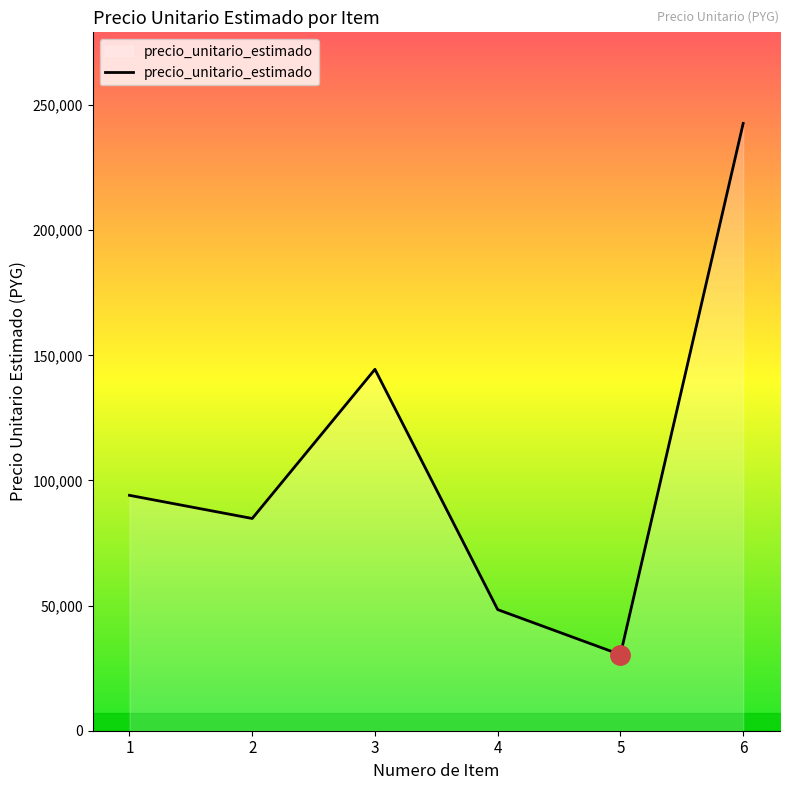

At which category does the data reach its first local valley?

2